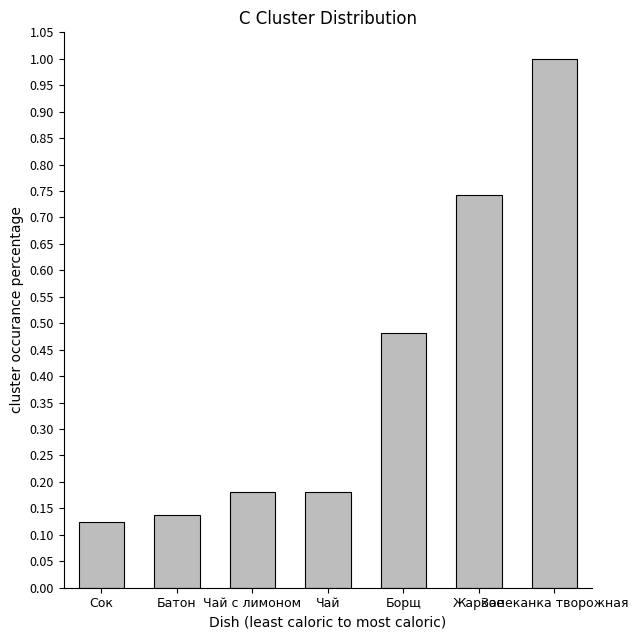

The value at Чай is 0.3. True or false?

False